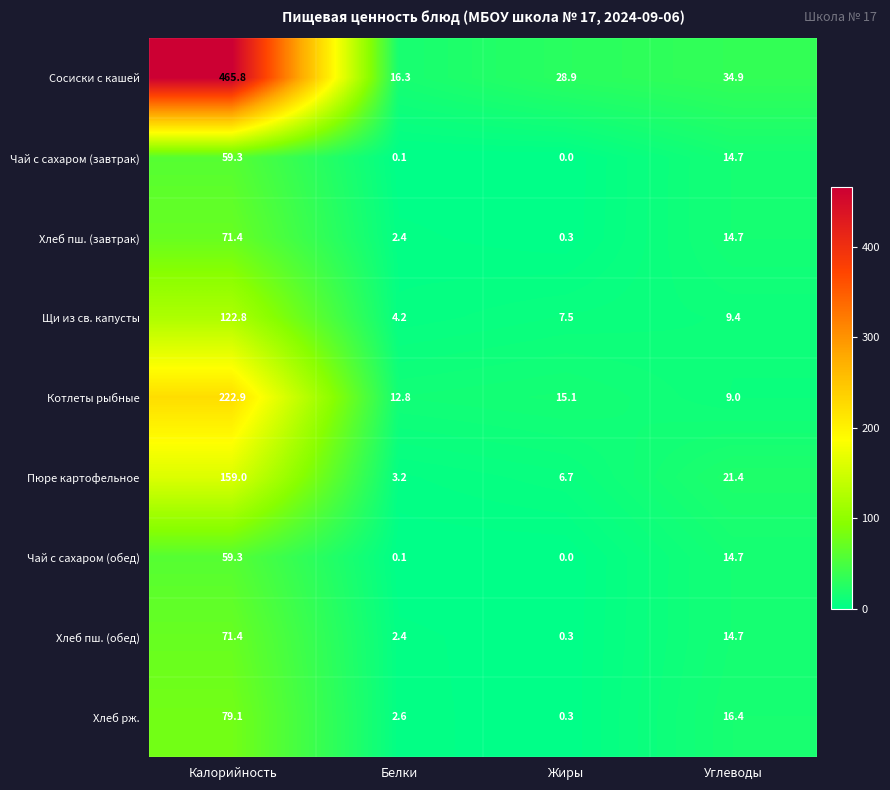

What is the difference between the second highest and second lowest values in the Пюре картофельное series?

14.7